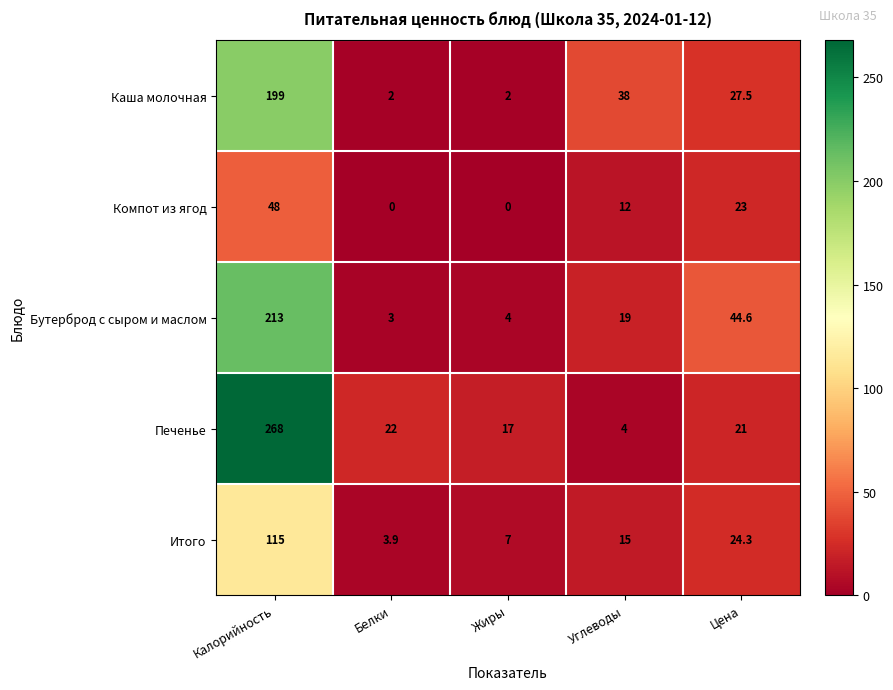

What is the average value of the Бутерброд с сыром и маслом series?

56.7